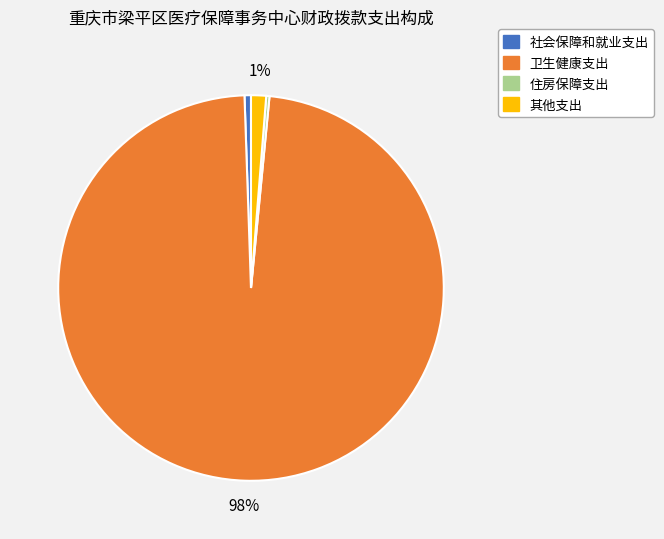

To the nearest percent, what is the difference between the 社会保障和就业支出 and 卫生健康支出 slice percentages?

97%